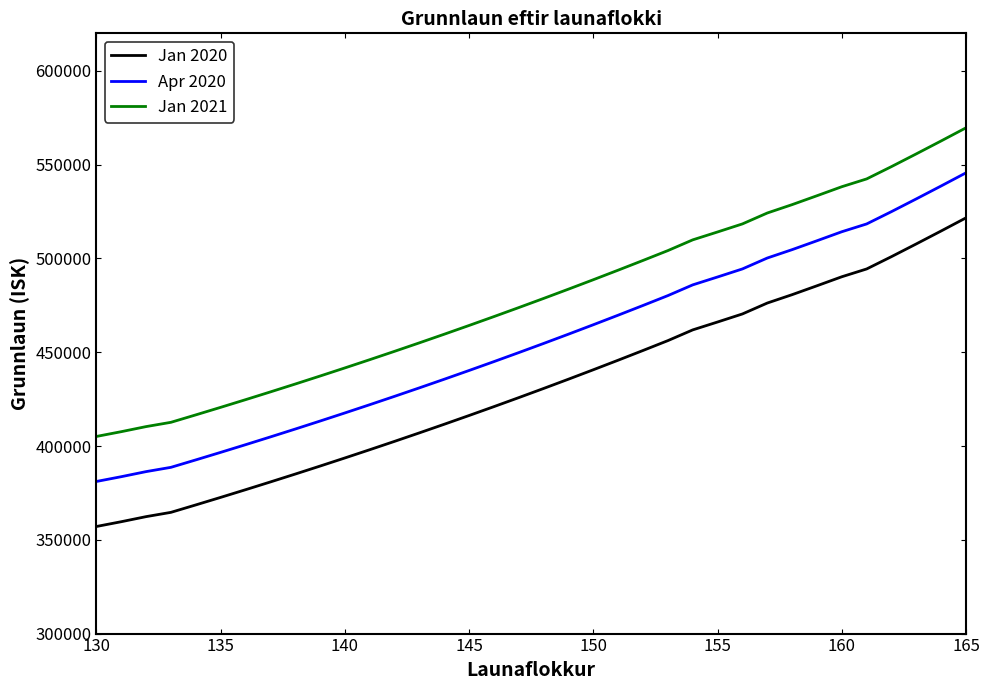

True or false: Jan 2021 and Apr 2020 intersect in this chart.

False